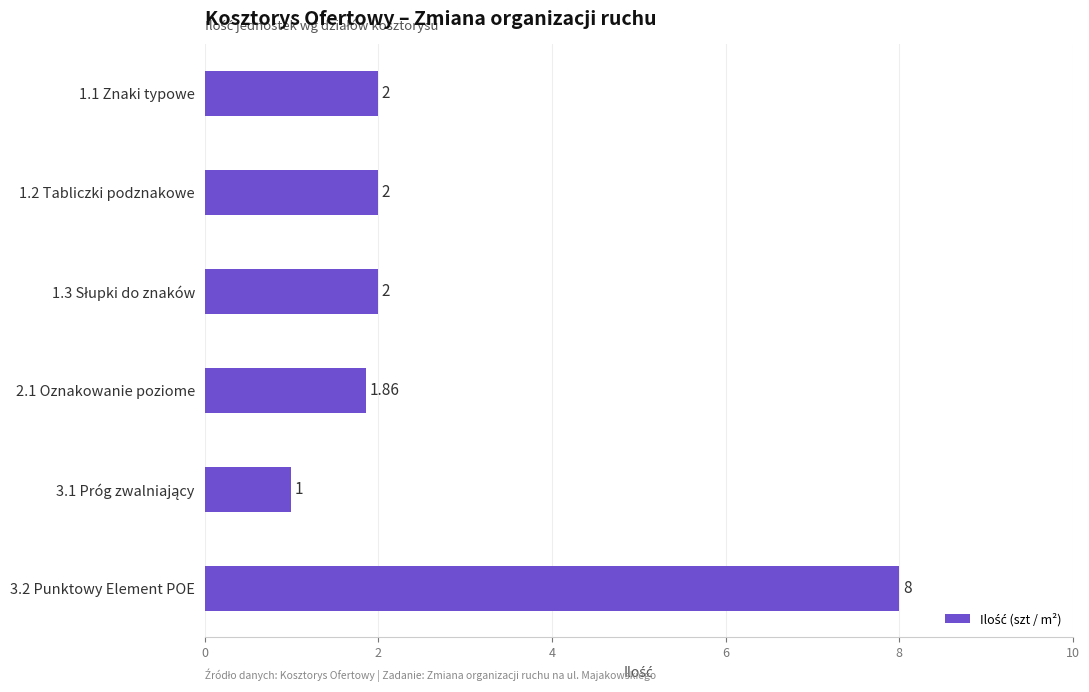

What is the maximum value shown in the chart?

8.0